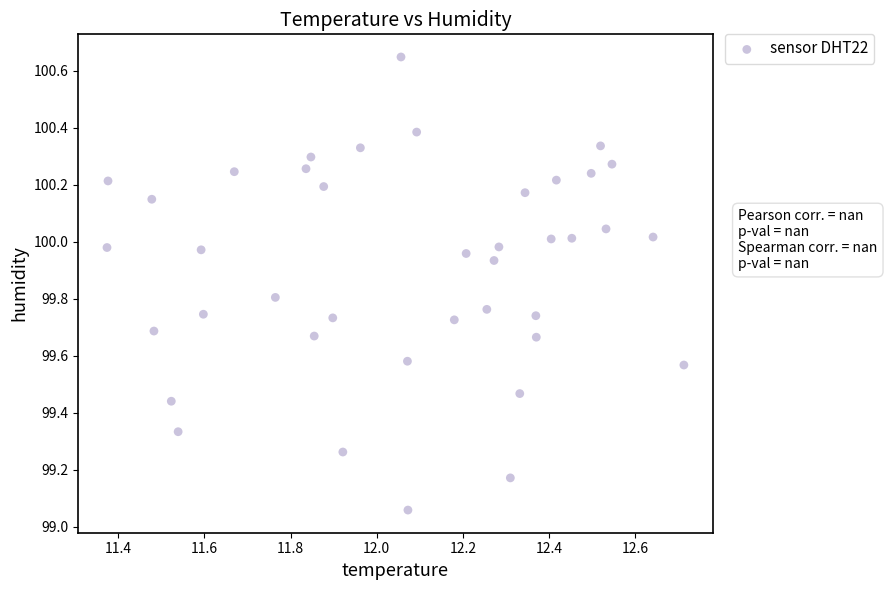

What is the range of Y values (max minus min)?

1.6